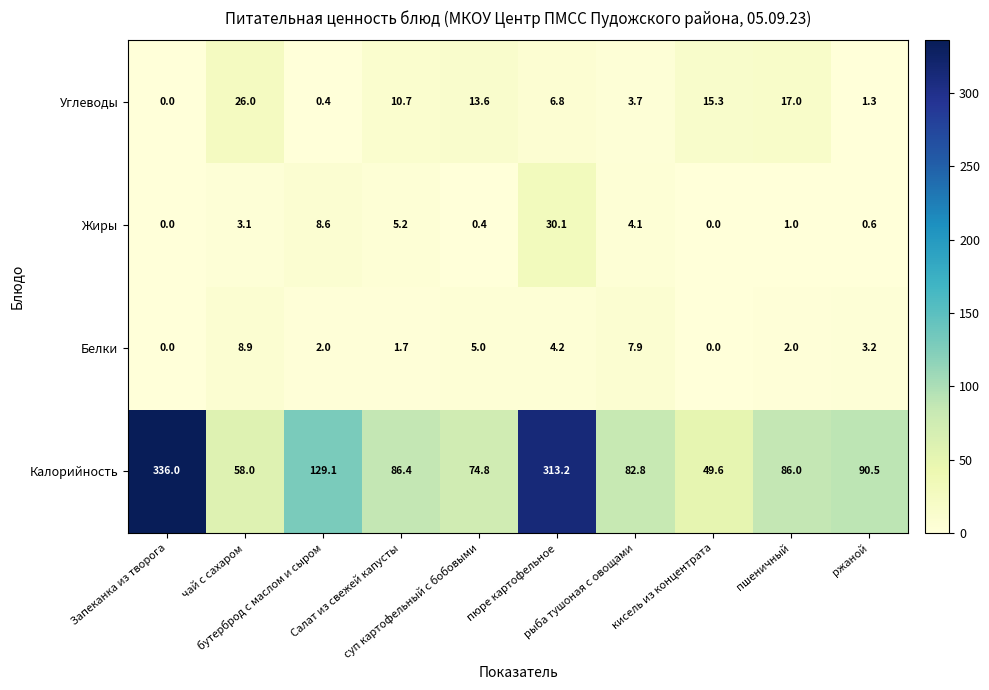

Which series has the widest spread of values?

Калорийность